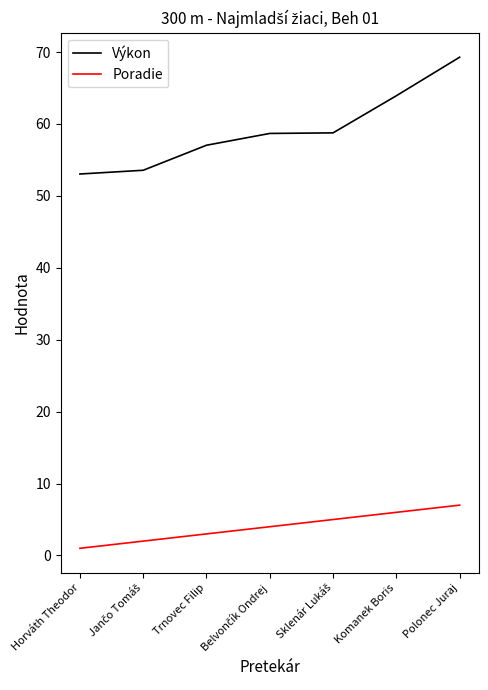

True or false: Poradie has a value of 3.0 at Trnovec Filip.

True